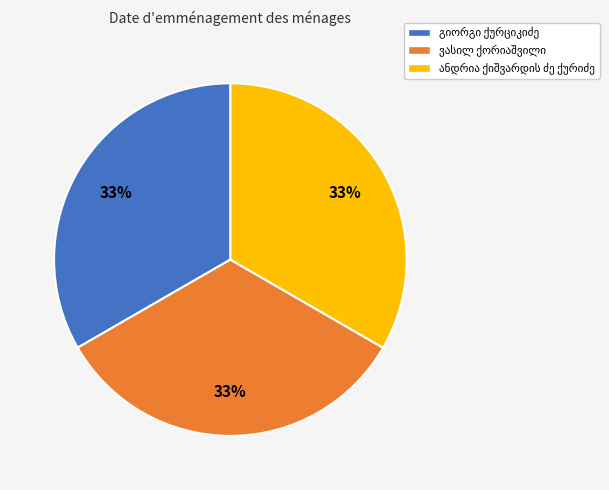

Is there a majority slice in this chart?

No